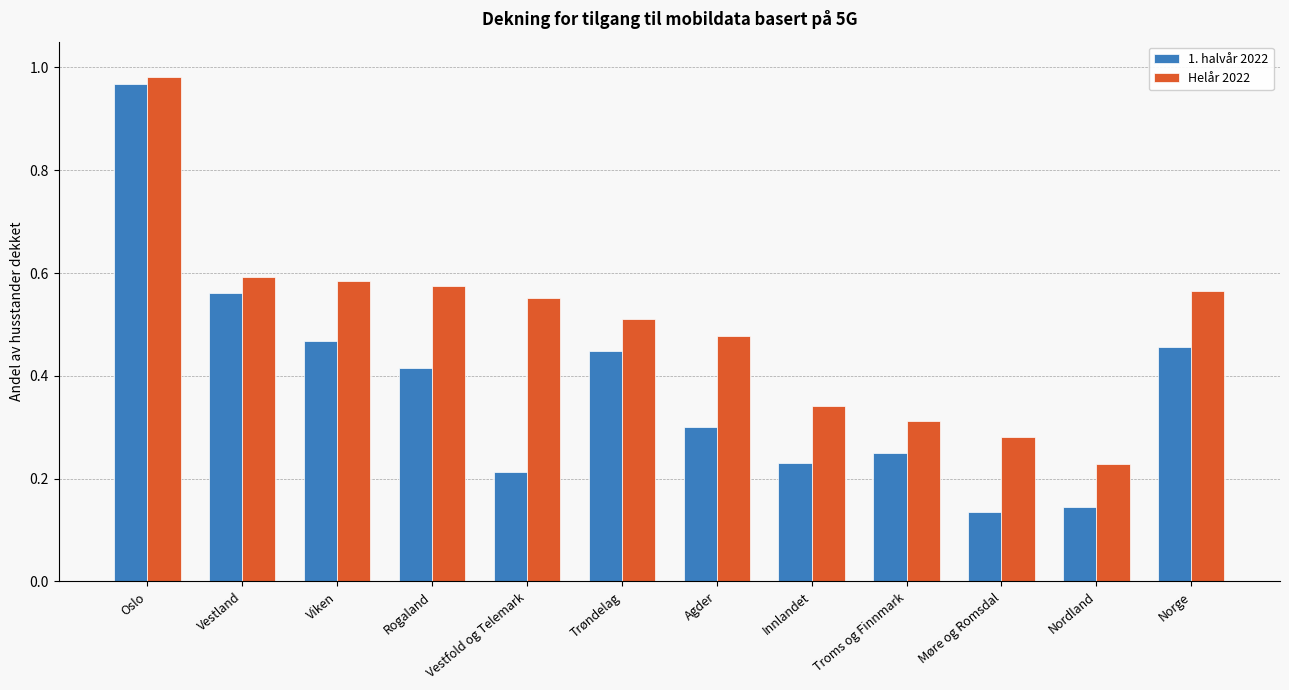

List the series in order of their overall mean, highest first.

Helår 2022, 1. halvår 2022